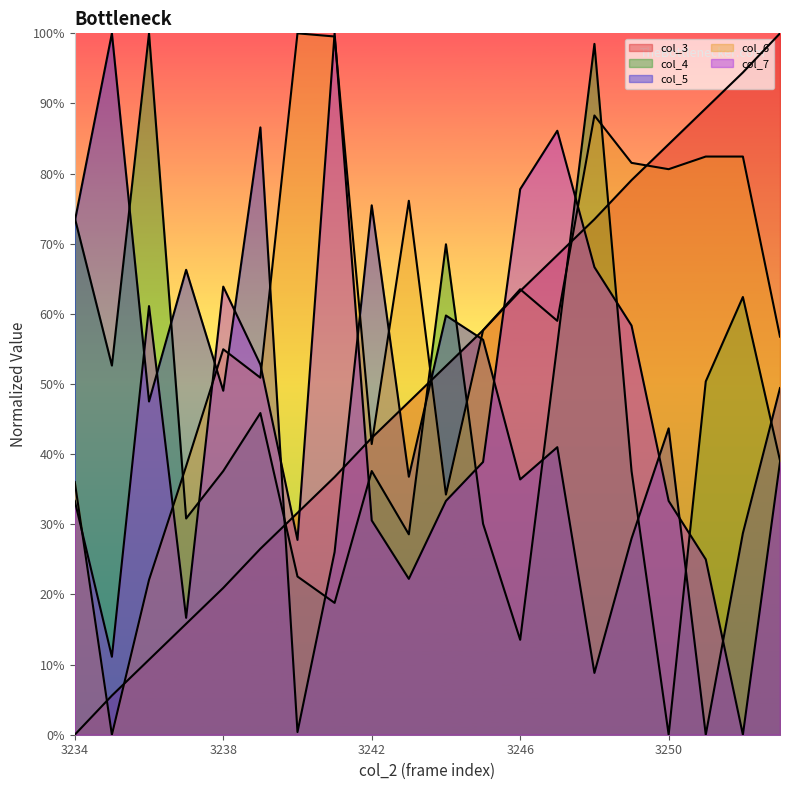

What is the difference between the maximum and second lowest values in the col_3 series?

0.9